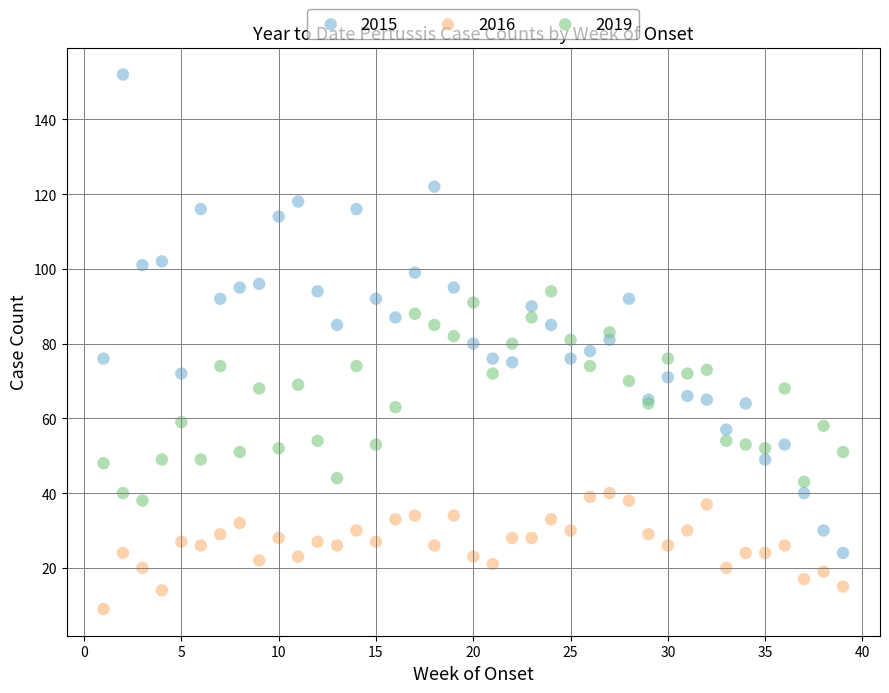

Which series has the largest Y range (max minus min)?

2015